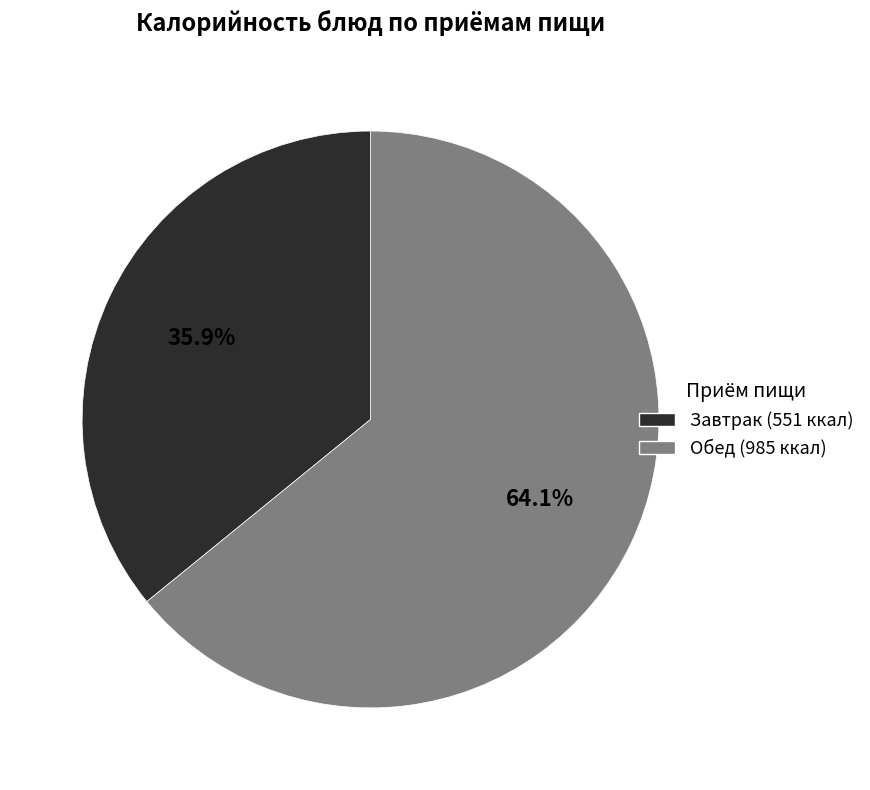

Is there any slice that represents more than half of the pie?

Yes